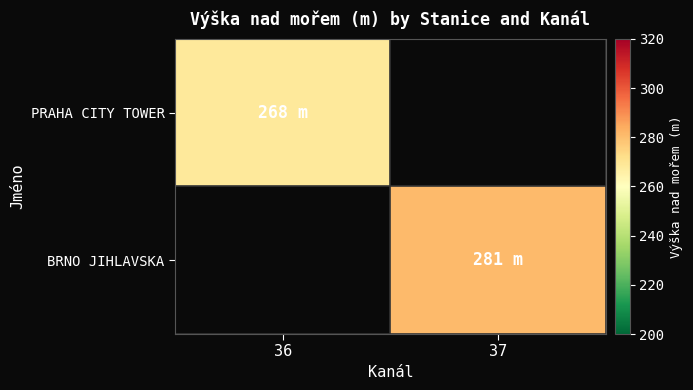

Between 36 and 37, which is larger?

37